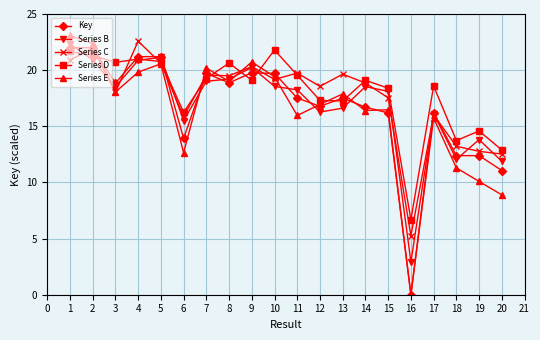

What are all the series names shown in the legend?

Key, Series B, Series C, Series D, Series E